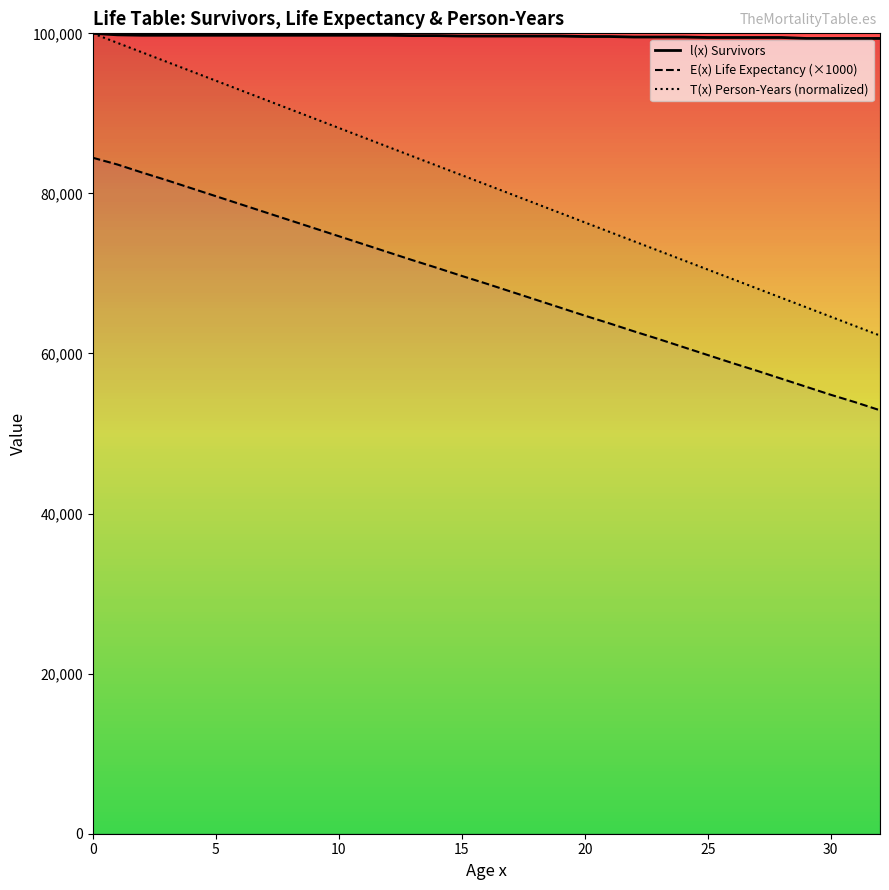

True or false: T(x) Person-Years (normalized) and l(x) Survivors cross at least once.

False